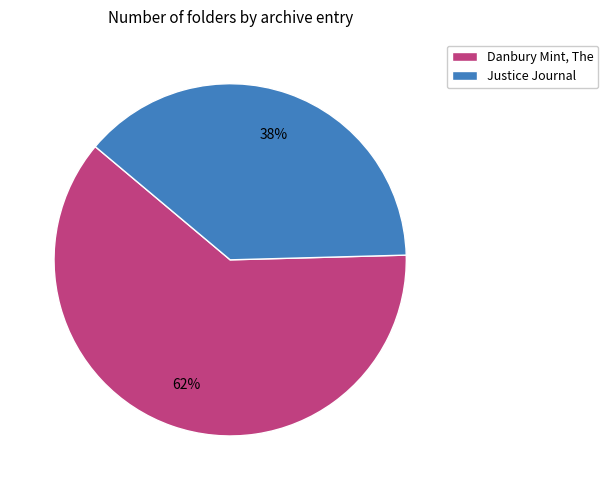

Which category has the biggest portion of the pie?

Danbury Mint, The